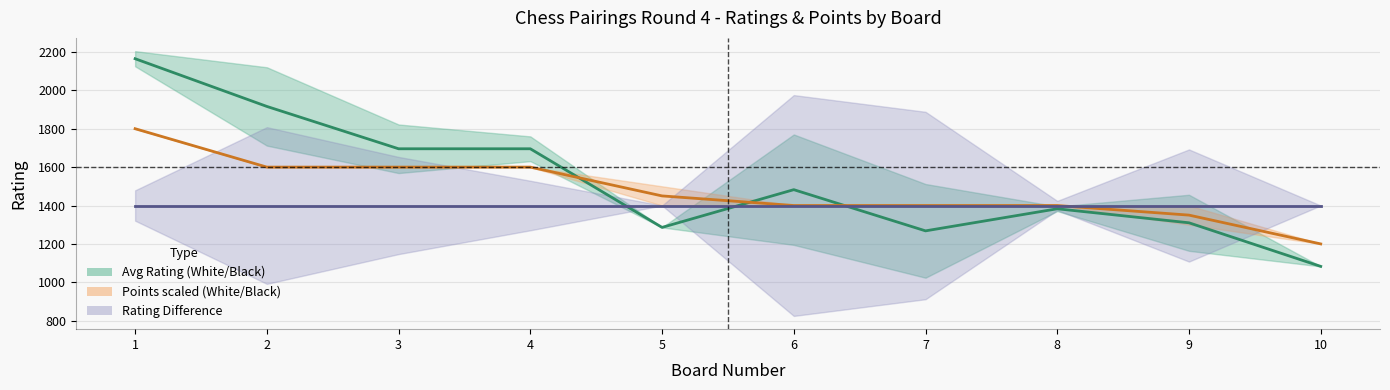

Where does the Avg Rating (White/Black) series first go above 1482?

1